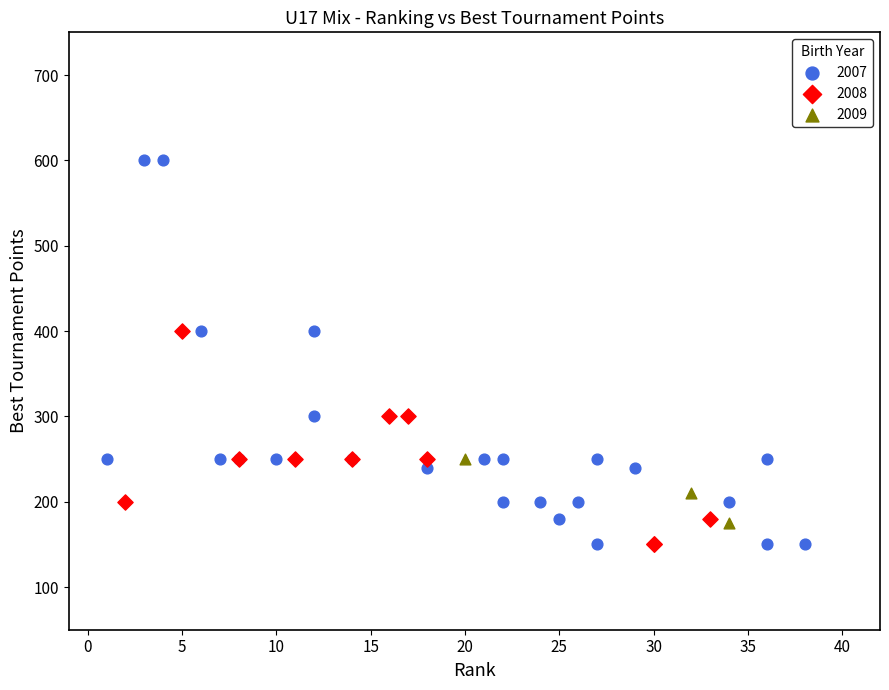

Which series has the largest Y range (max minus min)?

2007